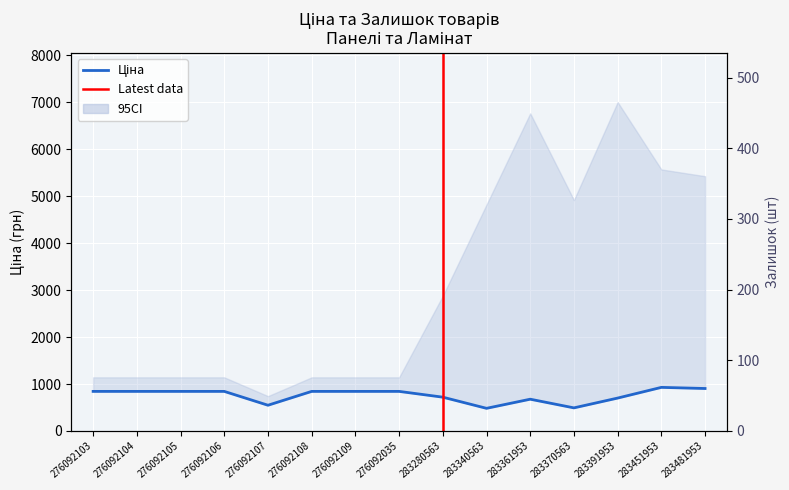

True or false: Залишок and Ціна cross at least once.

False